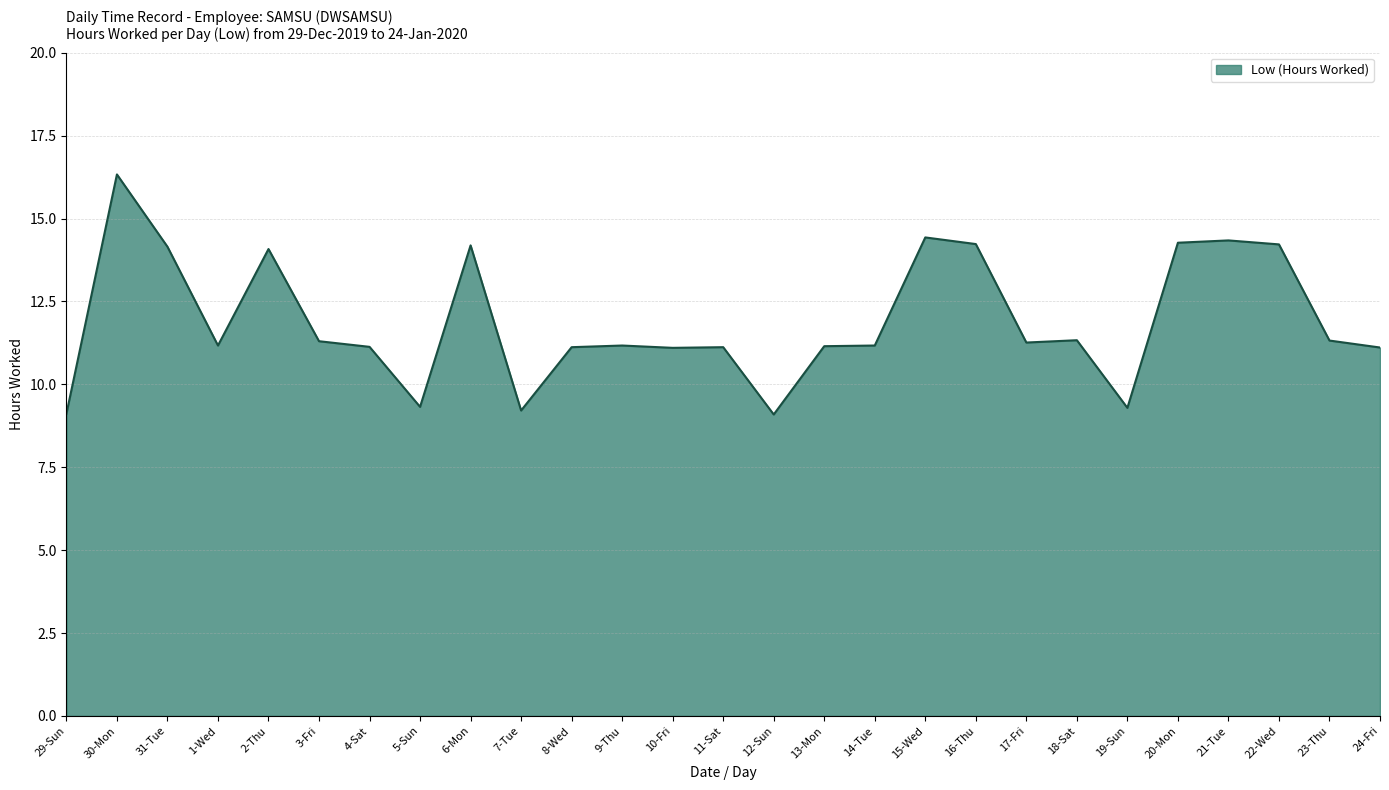

Between 4-Sat and 18-Sat, which is larger?

18-Sat